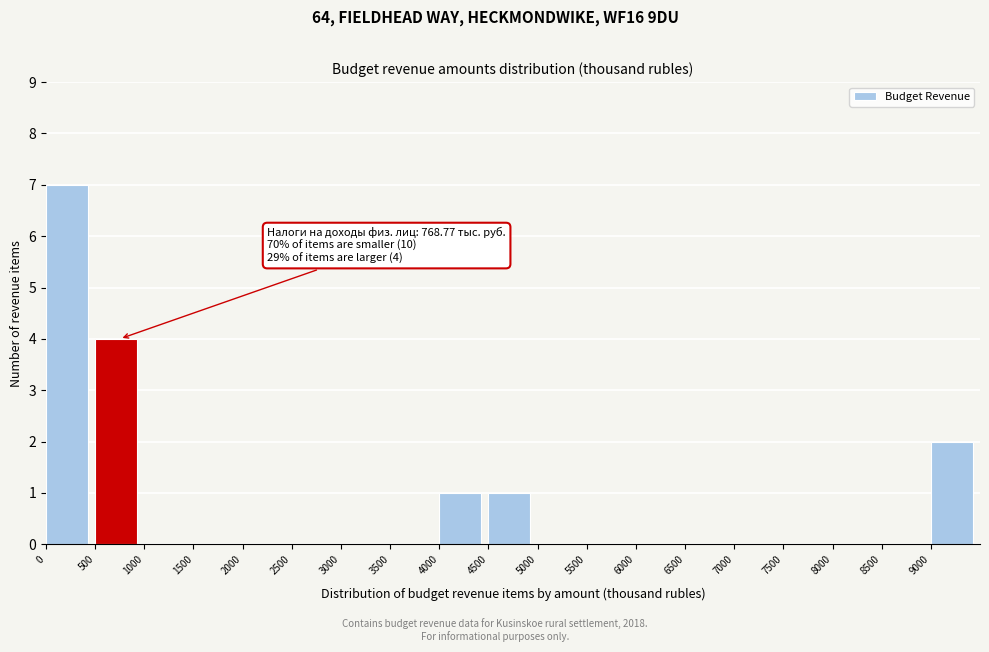

Which range on the x-axis has the tallest bar?

0 to 500